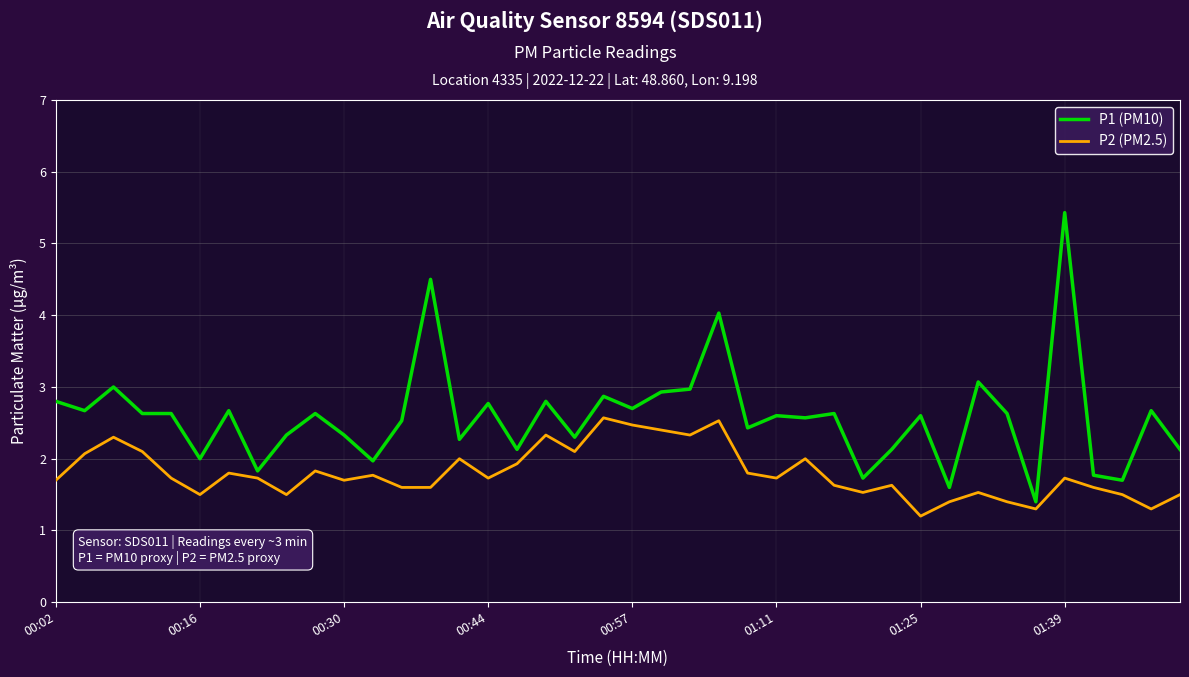

In P2 (PM2.5), how many points are higher than both neighbors (excluding endpoints)?

12